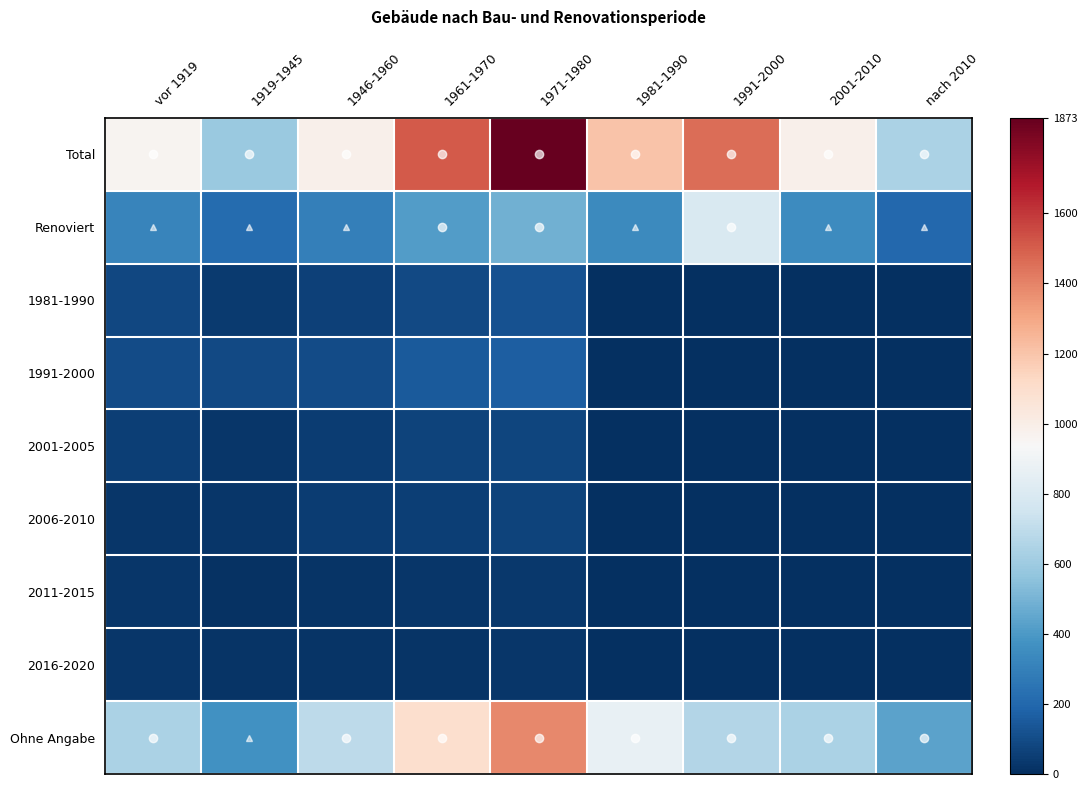

Which category has the lowest value across all series?

1981-1990